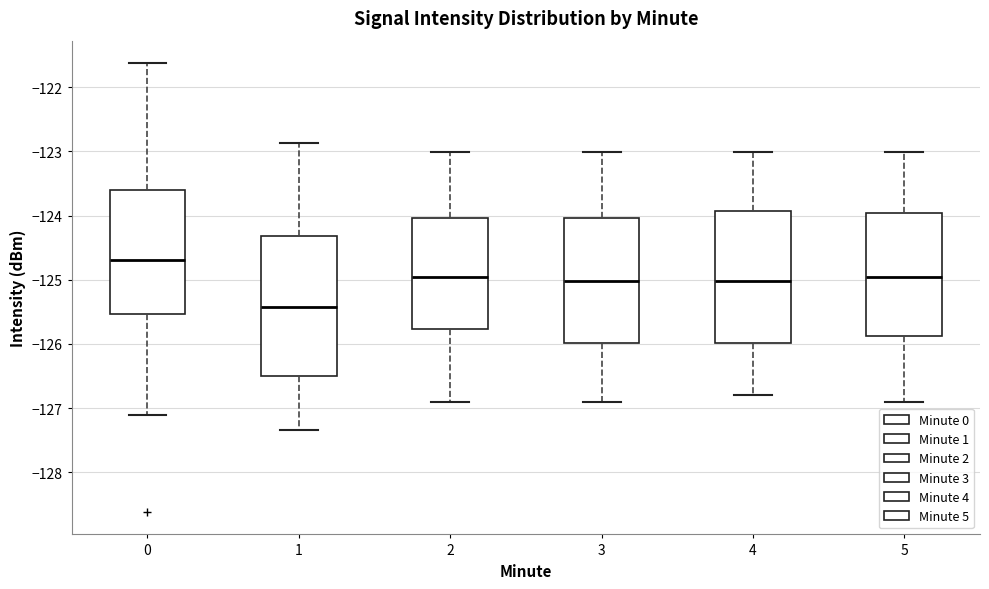

Reading left to right, transcribe this box plot: for each box, give where its median line is, the range the box spans, and where its two whiskers end, as read against the y-axis. The values are not printed on the chart, so give them approximately, as read against the axis.

0: median -124.7, box -125.5 to -123.6, whiskers -127.1 to -121.6
1: median -125.4, box -126.5 to -124.3, whiskers -127.3 to -122.9
2: median -125.0, box -125.8 to -124.0, whiskers -126.9 to -123.0
3: median -125.0, box -126.0 to -124.0, whiskers -126.9 to -123.0
4: median -125.0, box -126.0 to -123.9, whiskers -126.8 to -123.0
5: median -125.0, box -125.9 to -124.0, whiskers -126.9 to -123.0